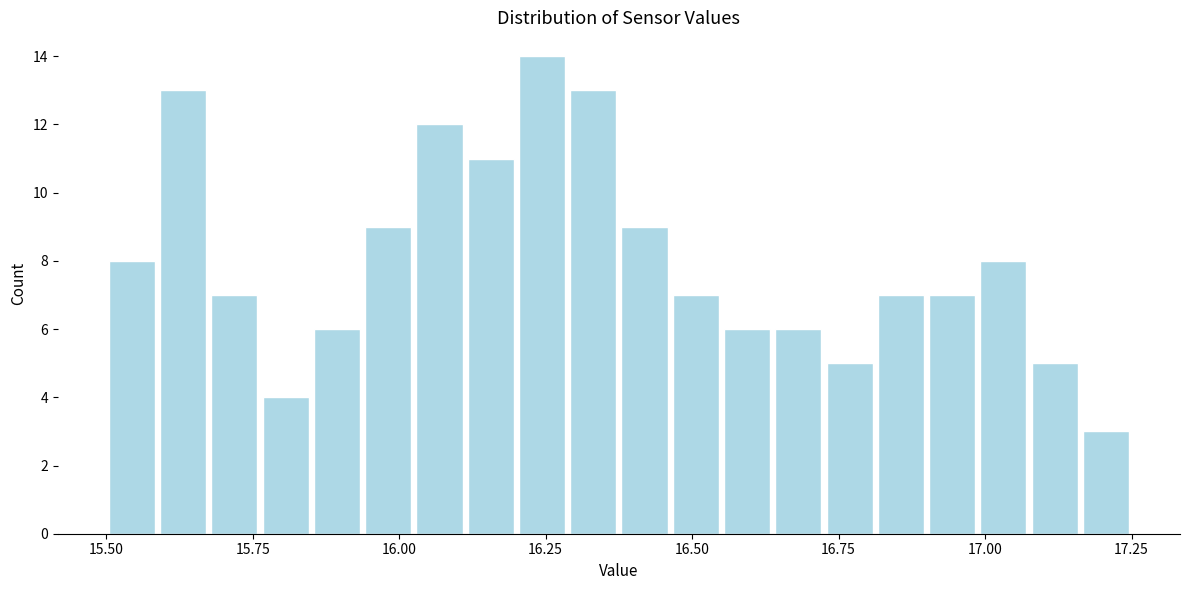

Read against the x-axis, roughly where is the centre of the tallest bar?

16.25